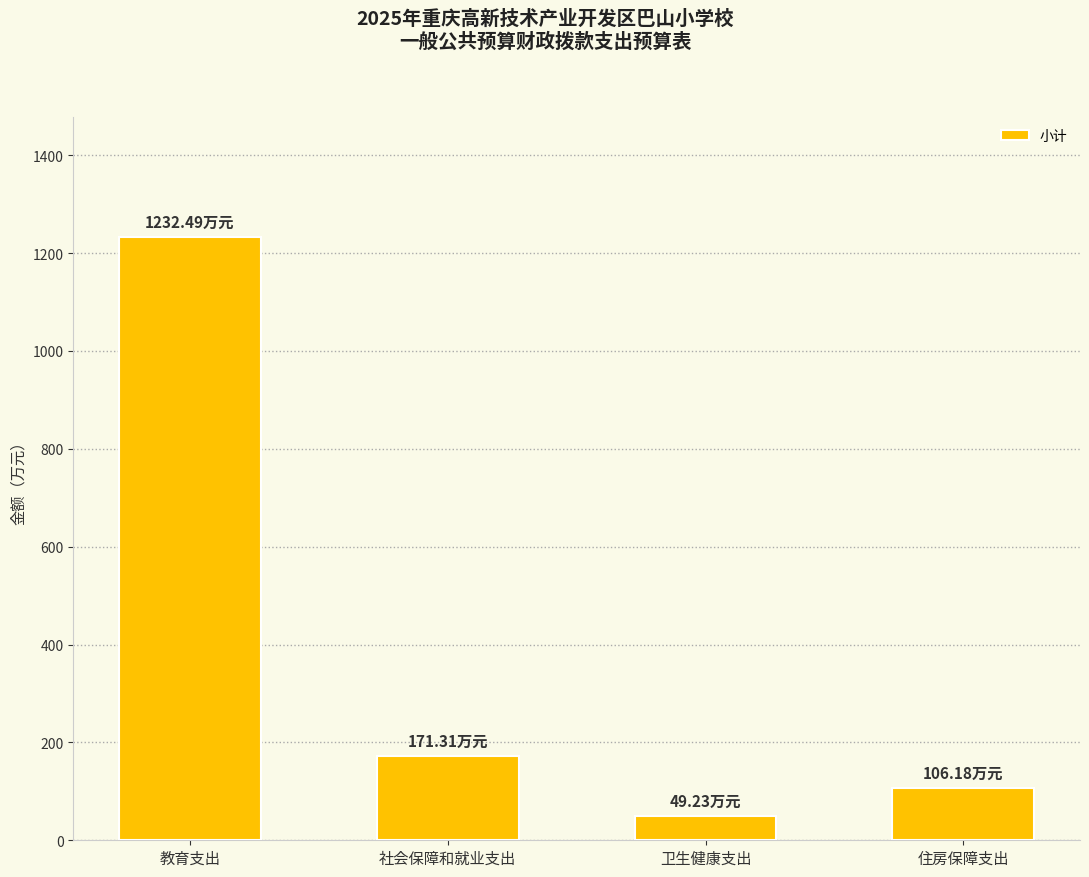

What is the difference between the maximum and minimum values?

1183.3